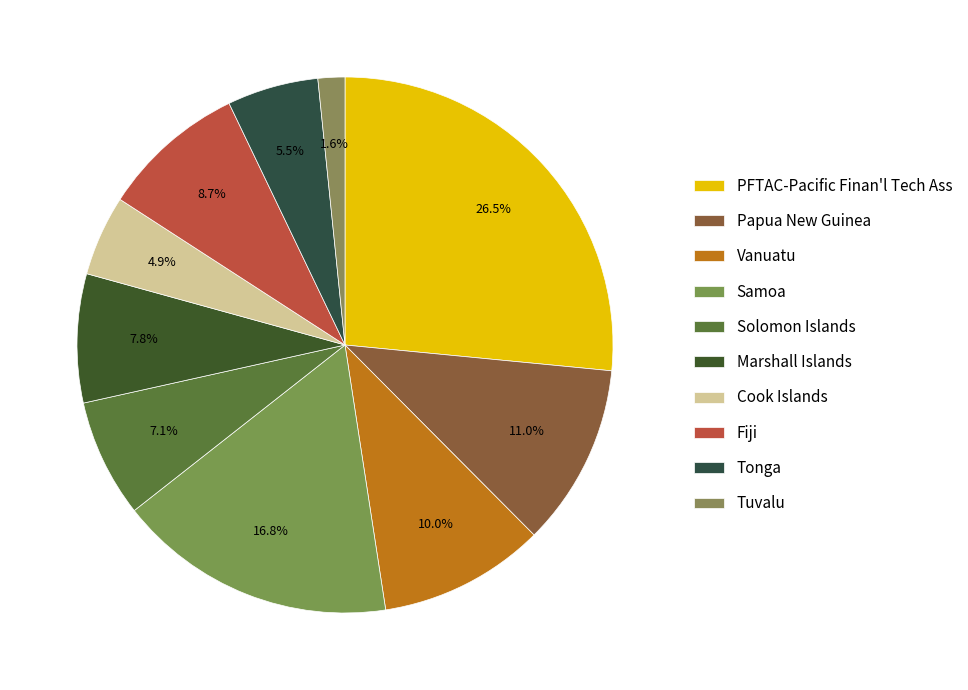

What portion of the pie excludes Cook Islands?

95.1%